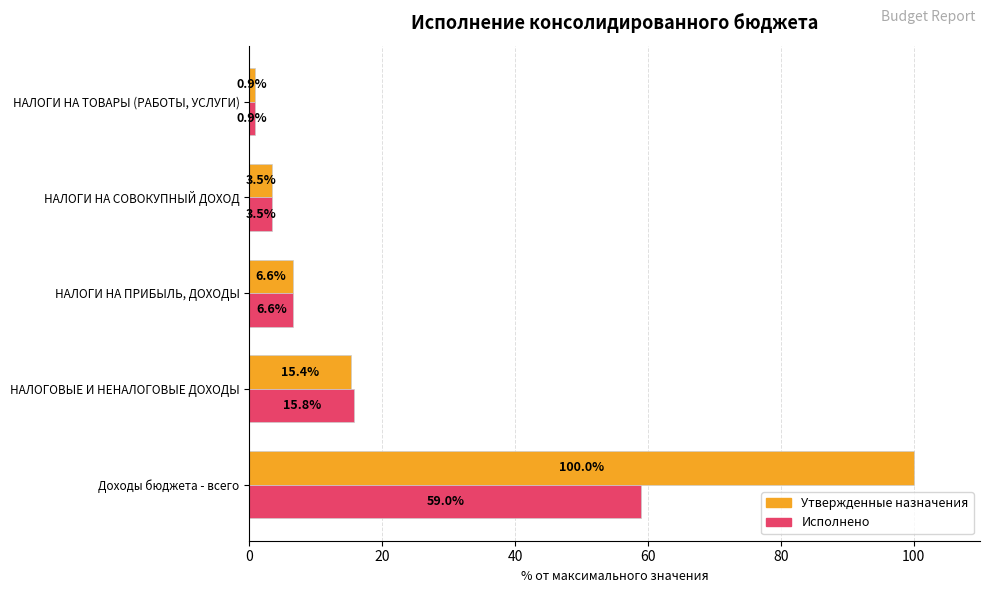

Is the value of Исполнено at НАЛОГИ НА ПРИБЫЛЬ, ДОХОДЫ greater than the value of Утвержденные назначения at НАЛОГИ НА ТОВАРЫ (РАБОТЫ, УСЛУГИ)?

Yes